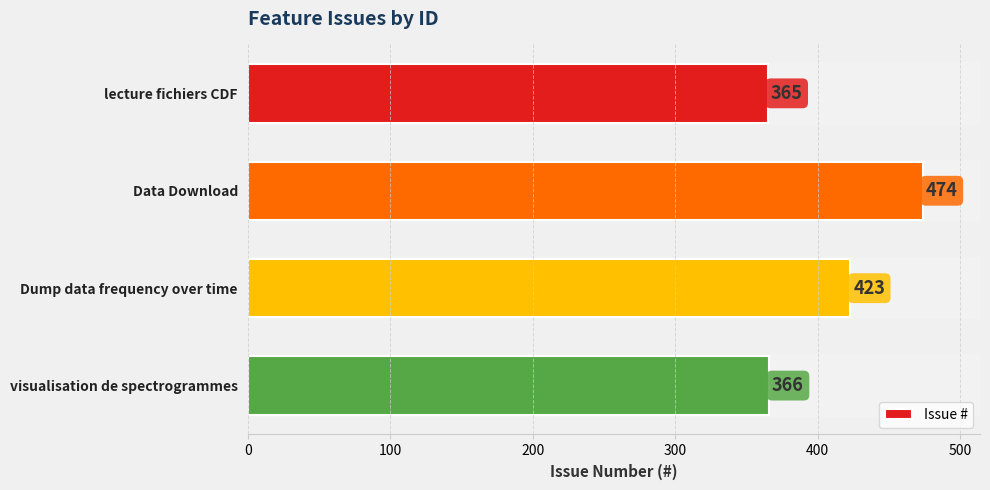

What is the difference between the maximum and second lowest values?

108